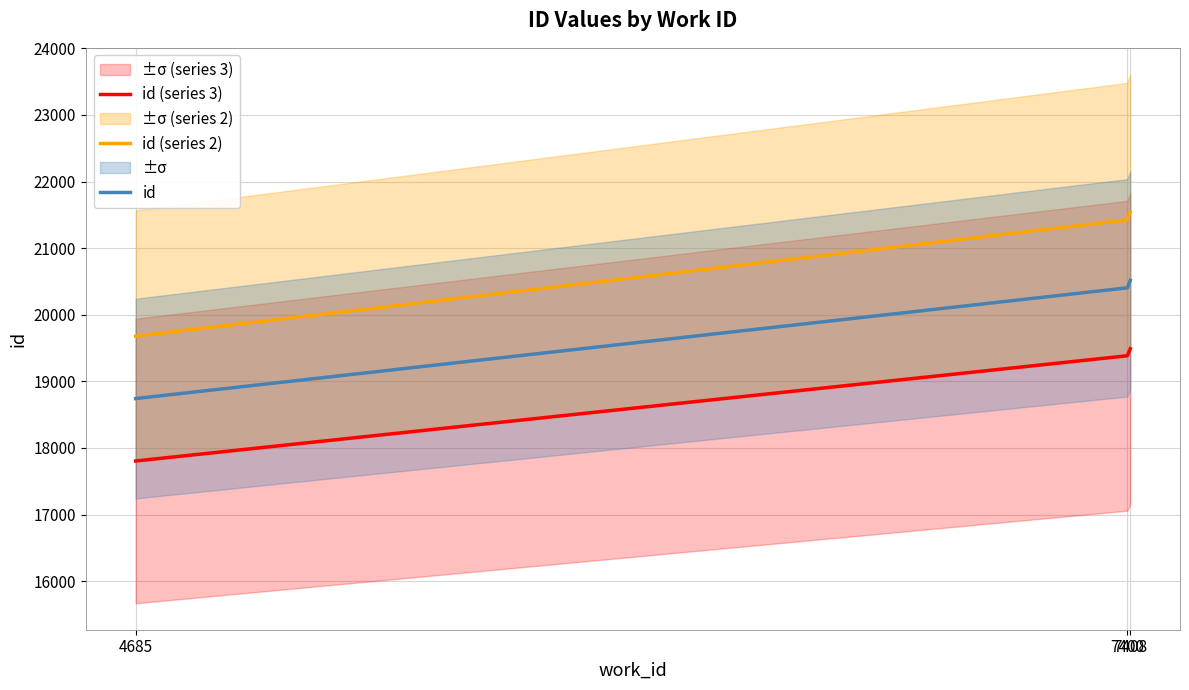

What is the difference between the id (series 3) values at 7400 and 4685?

1579.8